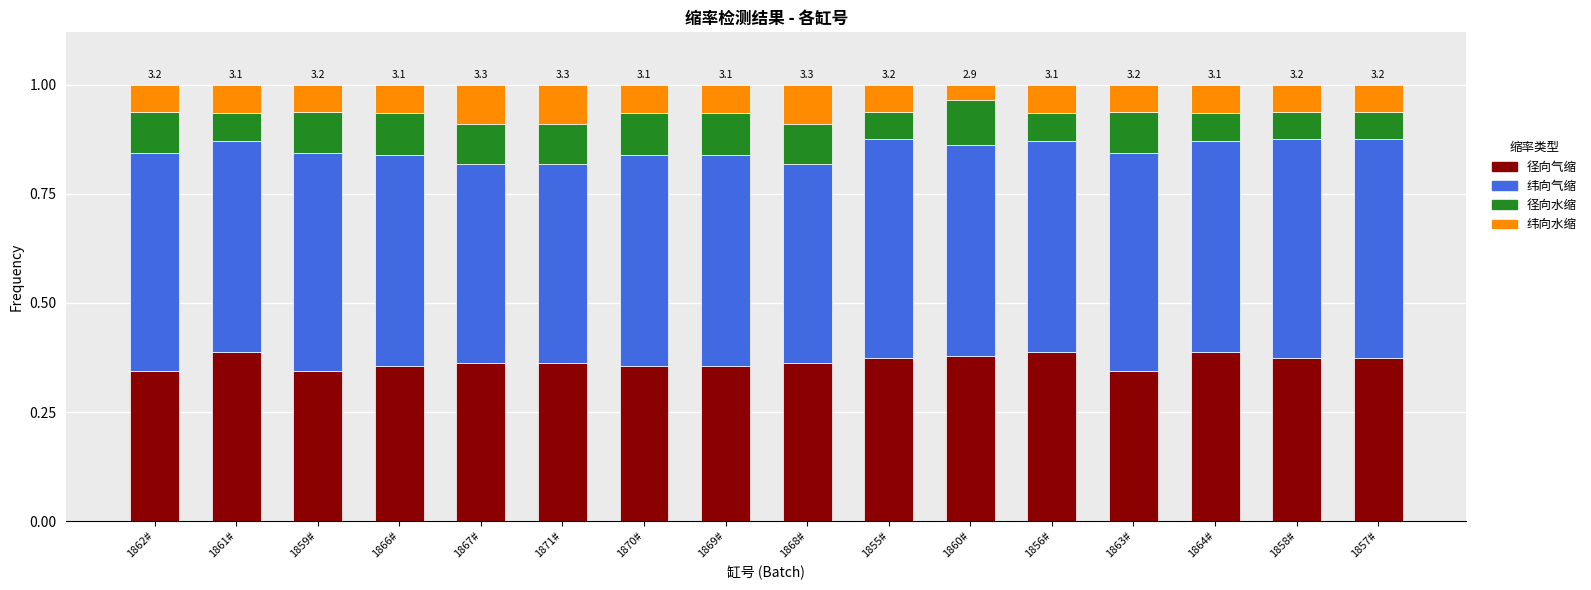

What is the total value across all series at 1856#?

1.0